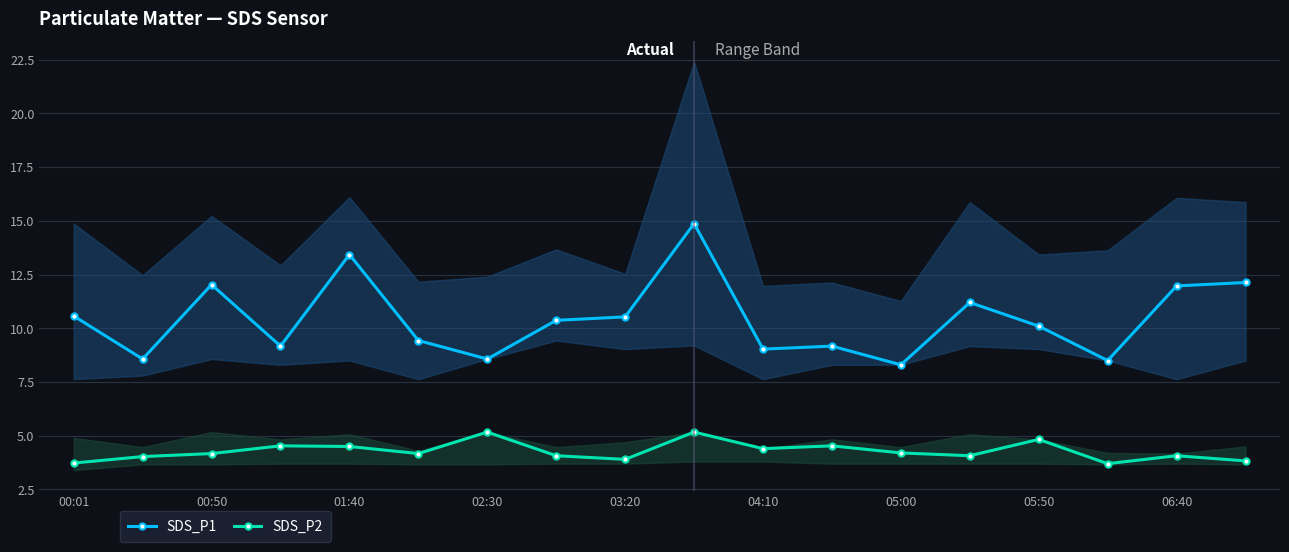

What are all the series names shown in the legend?

SDS_P1, SDS_P2